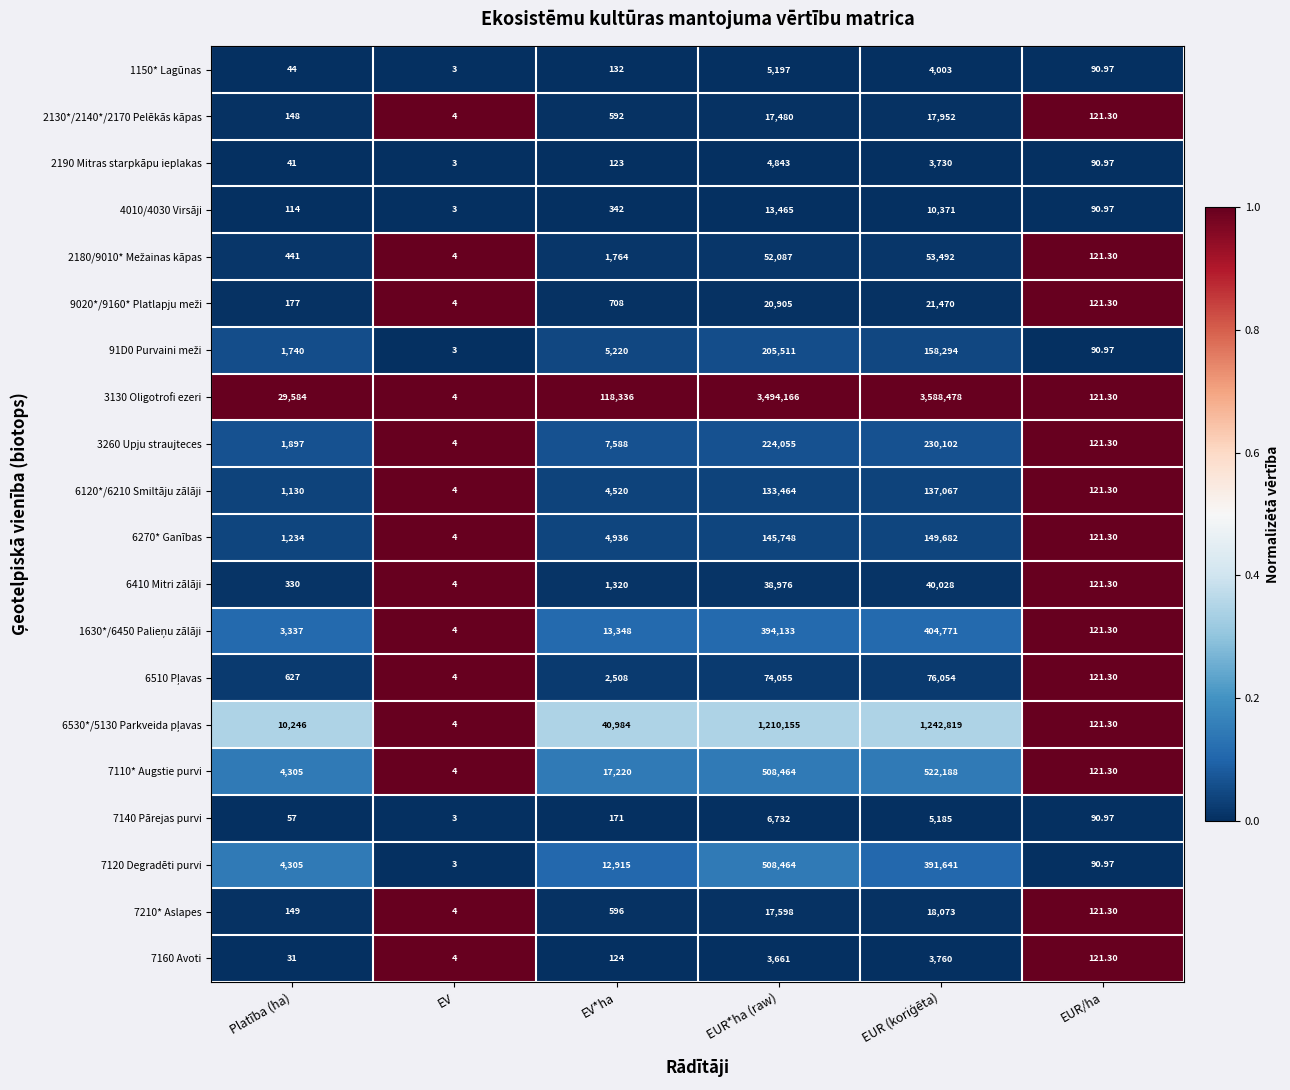

Which series has the widest spread of values?

3130 Oligotrofi ezeri